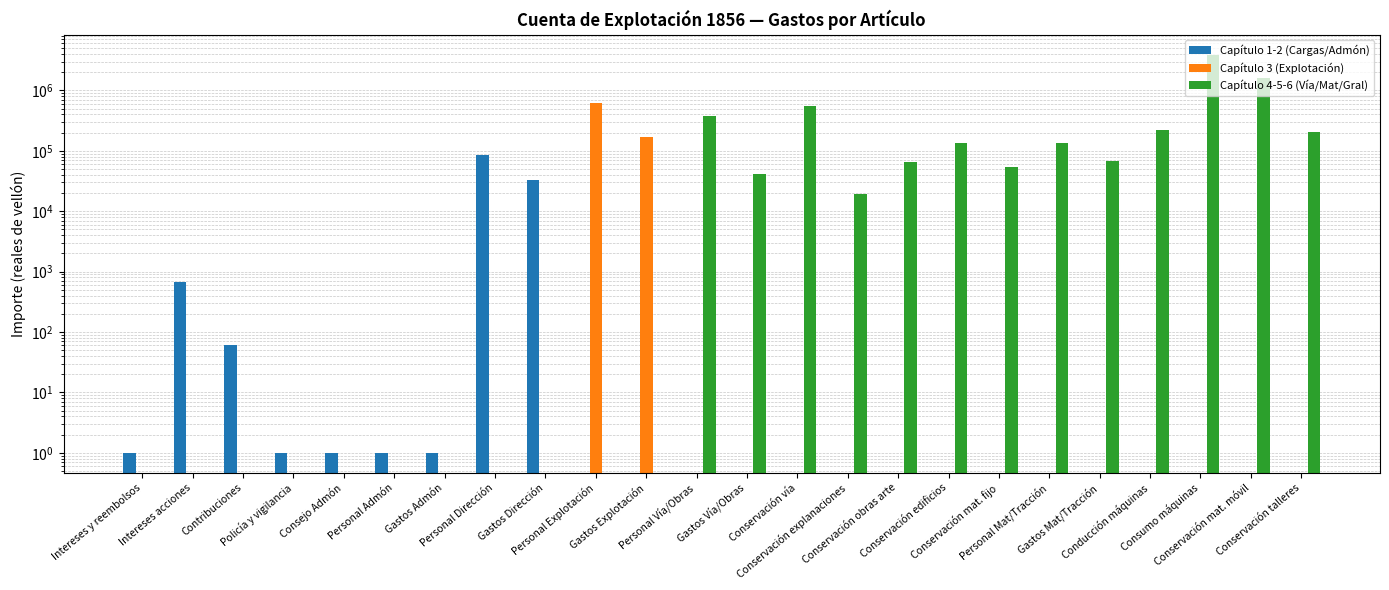

Which category has the lowest value in the Capítulo 1-2 (Cargas/Admón) series?

Personal Explotación